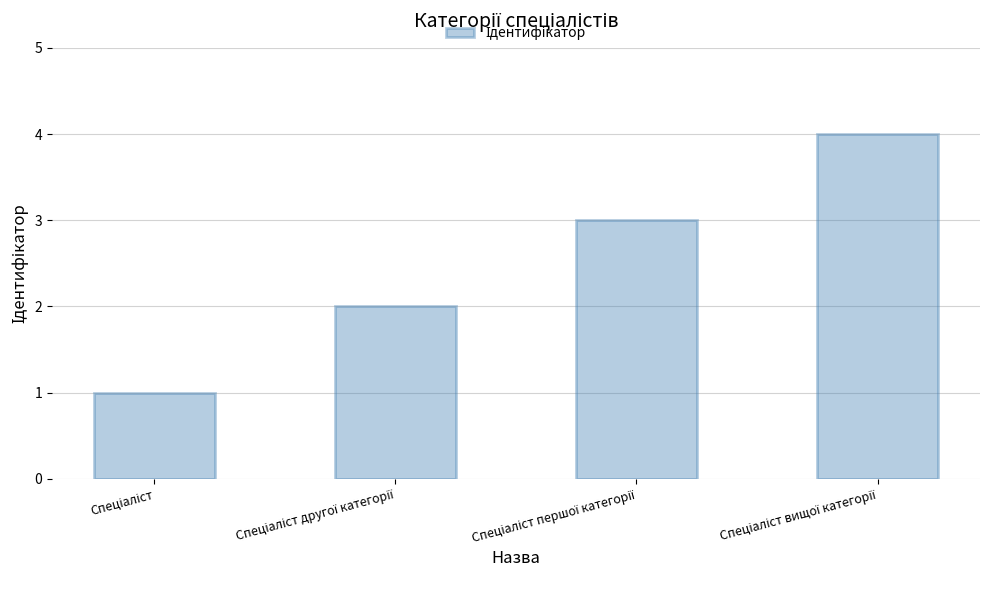

How many bars are there in total?

4